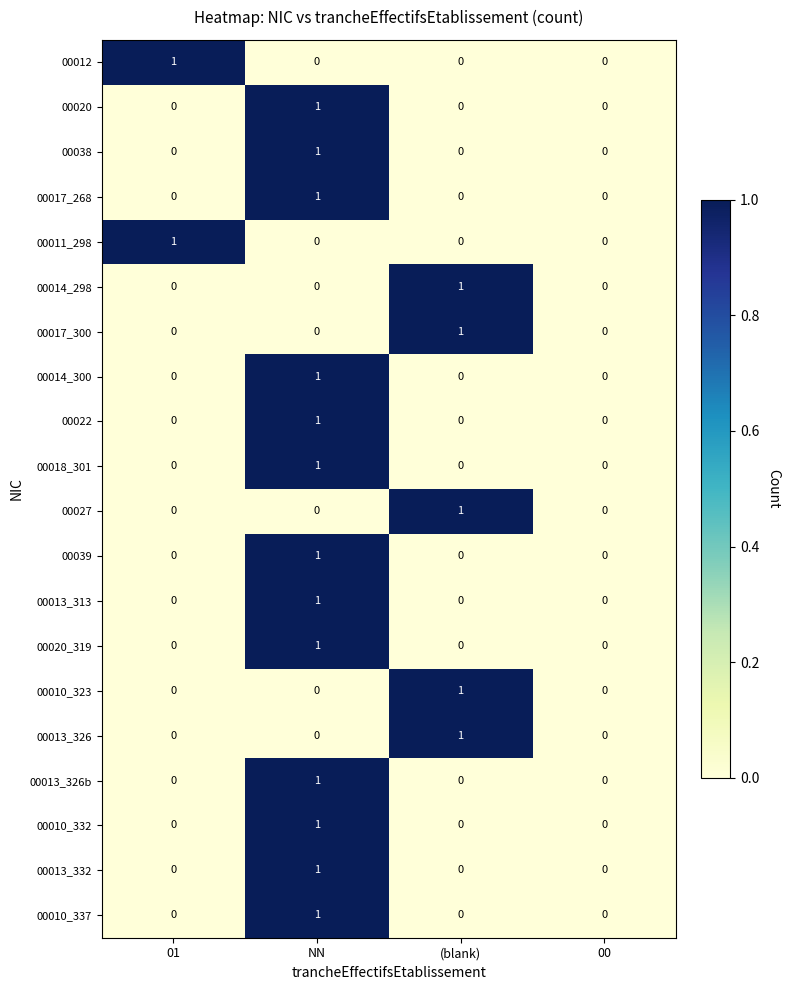

How many 00013_313 values are between 0 and 1?

4